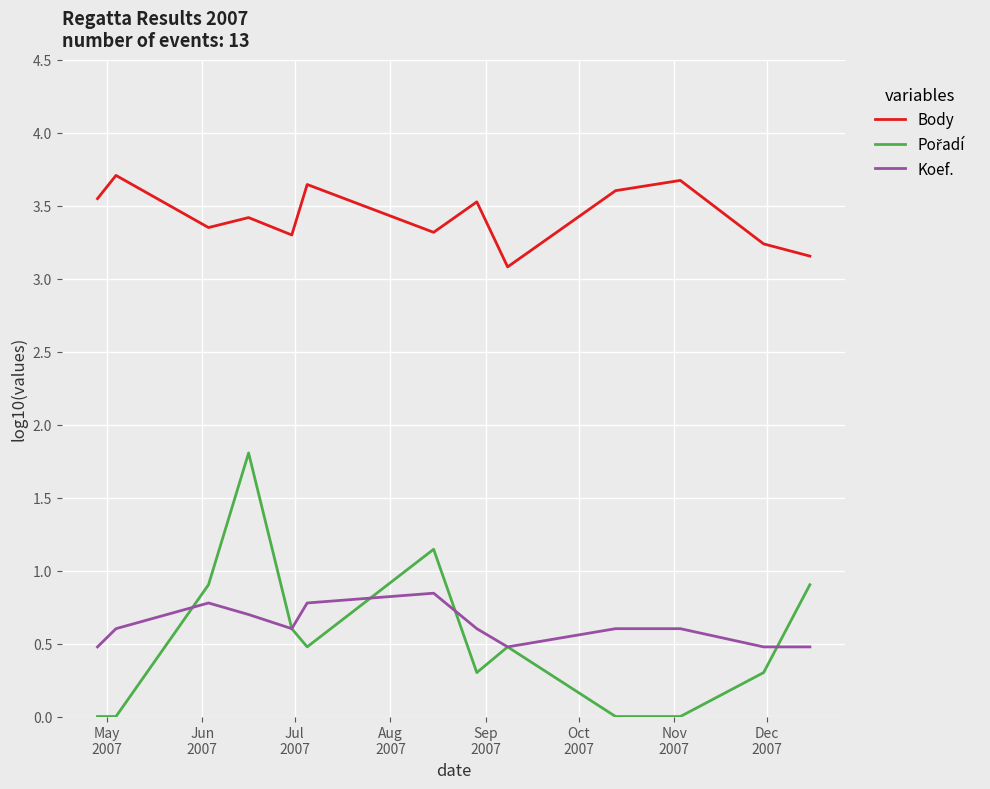

True or false: Body and Koef. intersect in this chart.

False